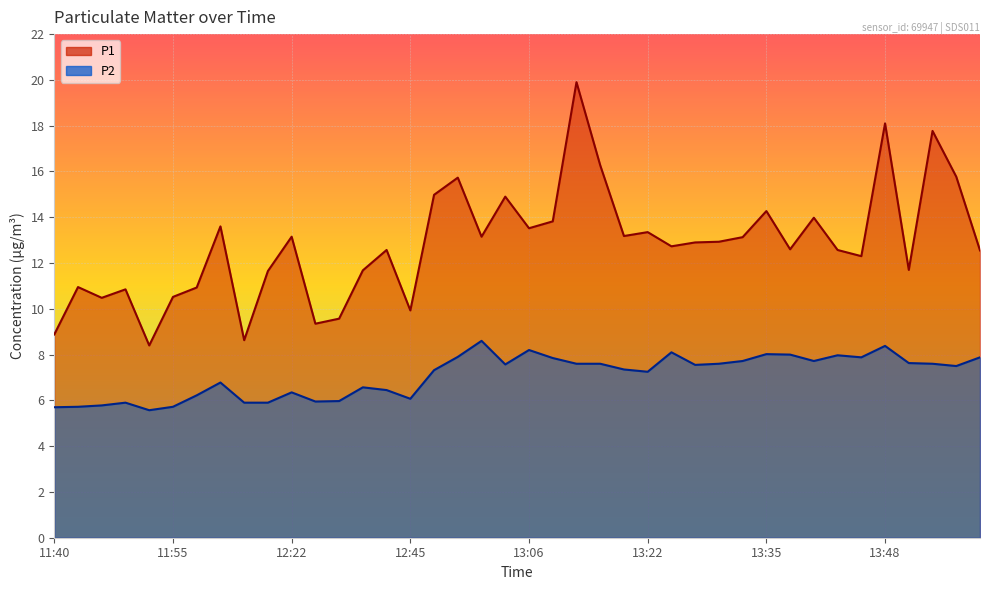

True or false: P1 and P2 intersect in this chart.

False